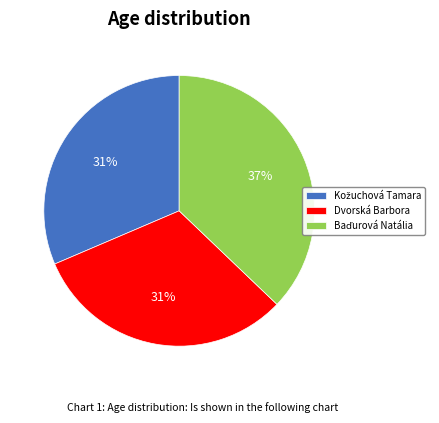

To the nearest percent, what percentage of the pie is Dvorská Barbora?

31%